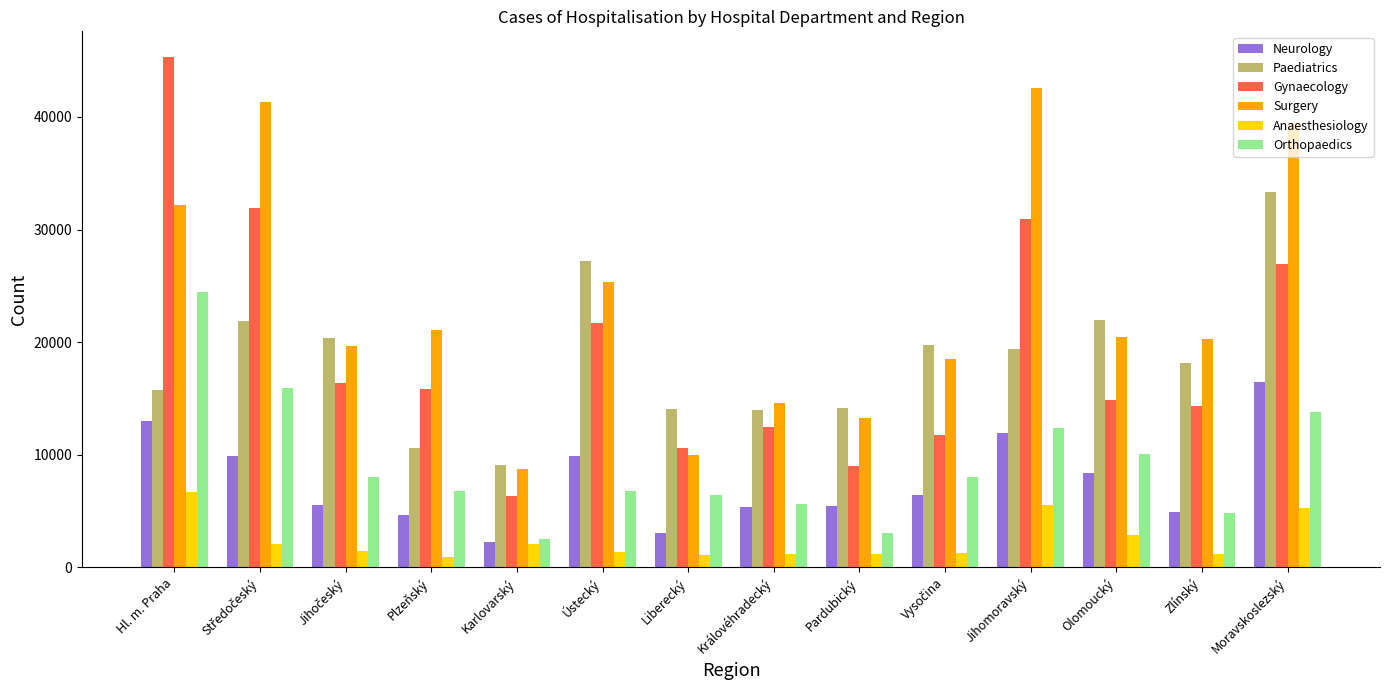

Where does the Anaesthesiology series first go above 1436?

Hl. m. Praha